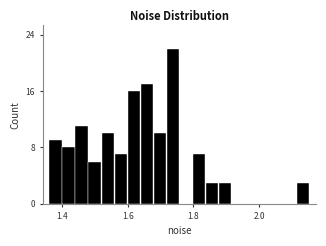

Around what value on the x-axis is the tallest bar? Give the approximate position of its centre, as read against the axis.

1.74